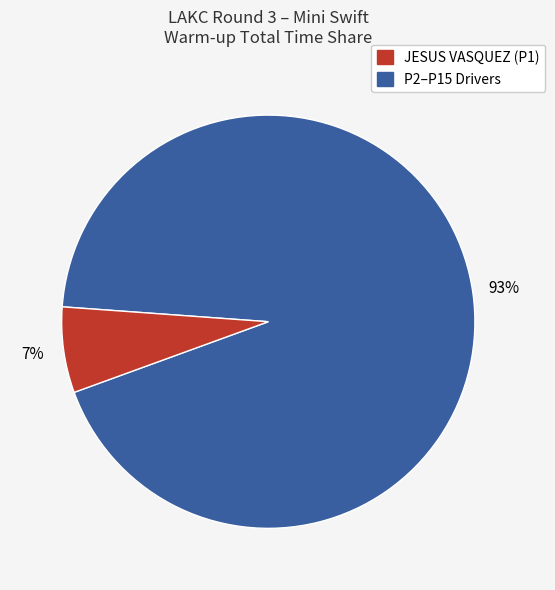

To the nearest percent, what is the average slice percentage?

50%